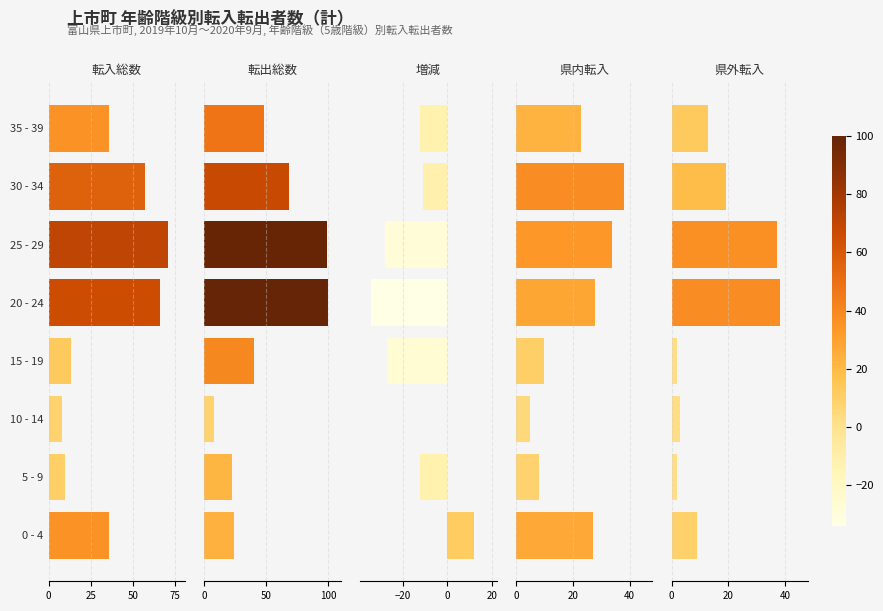

At how many categories does at least one series exceed 35?

6